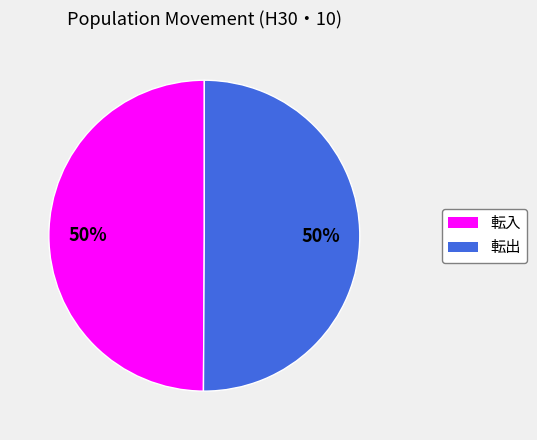

True or false: 転入 accounts for 50% of the total.

True